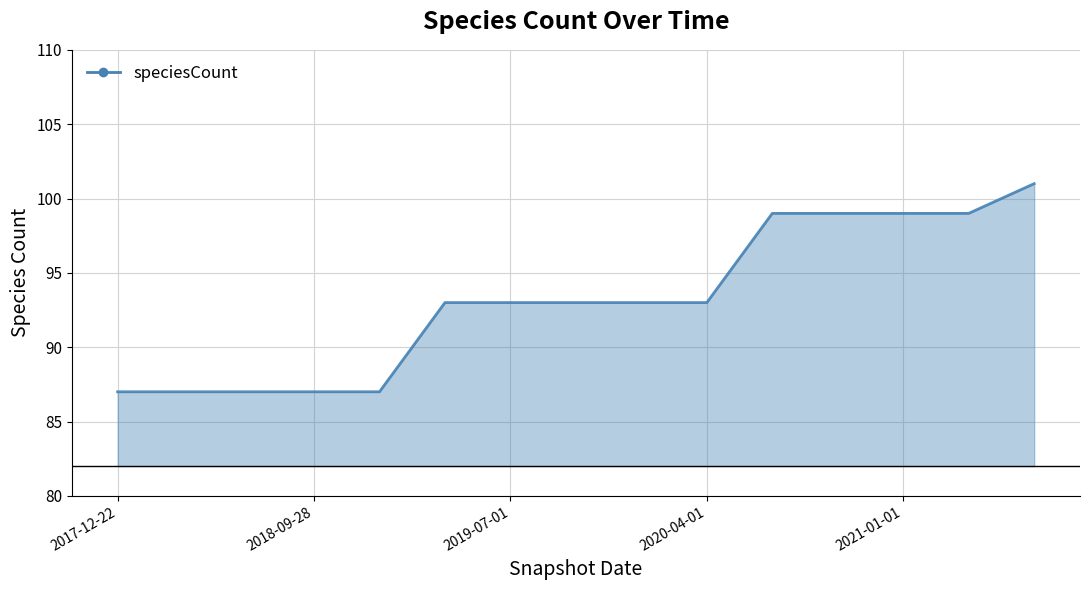

Reading left to right, transcribe all the data shown in this chart.

87	87	87	87	87	93	93	93	93	93	99	99	99	99	101